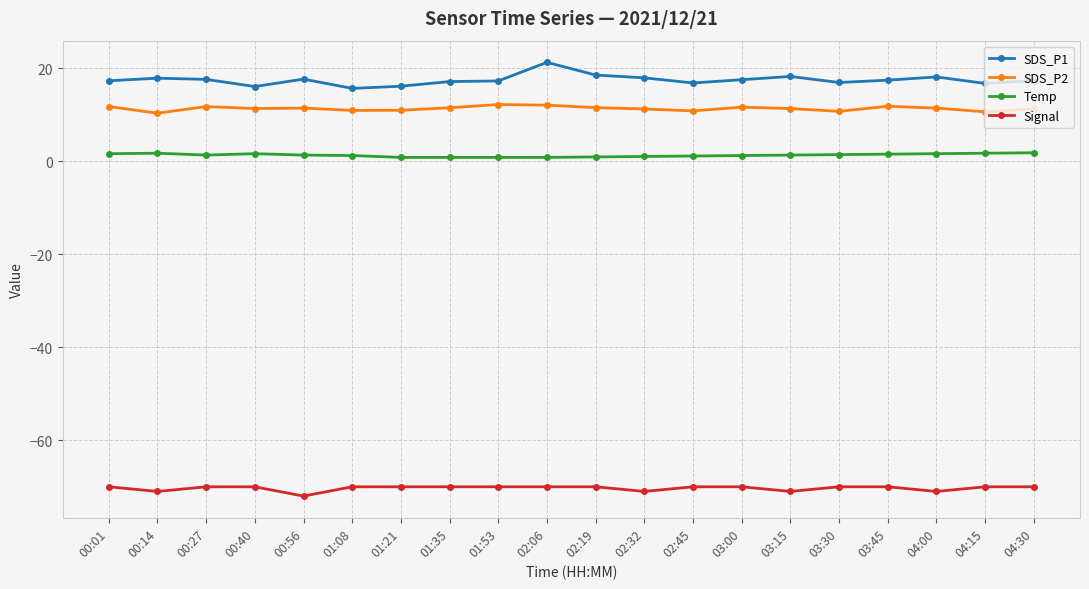

What is the smallest value displayed?

-72.0